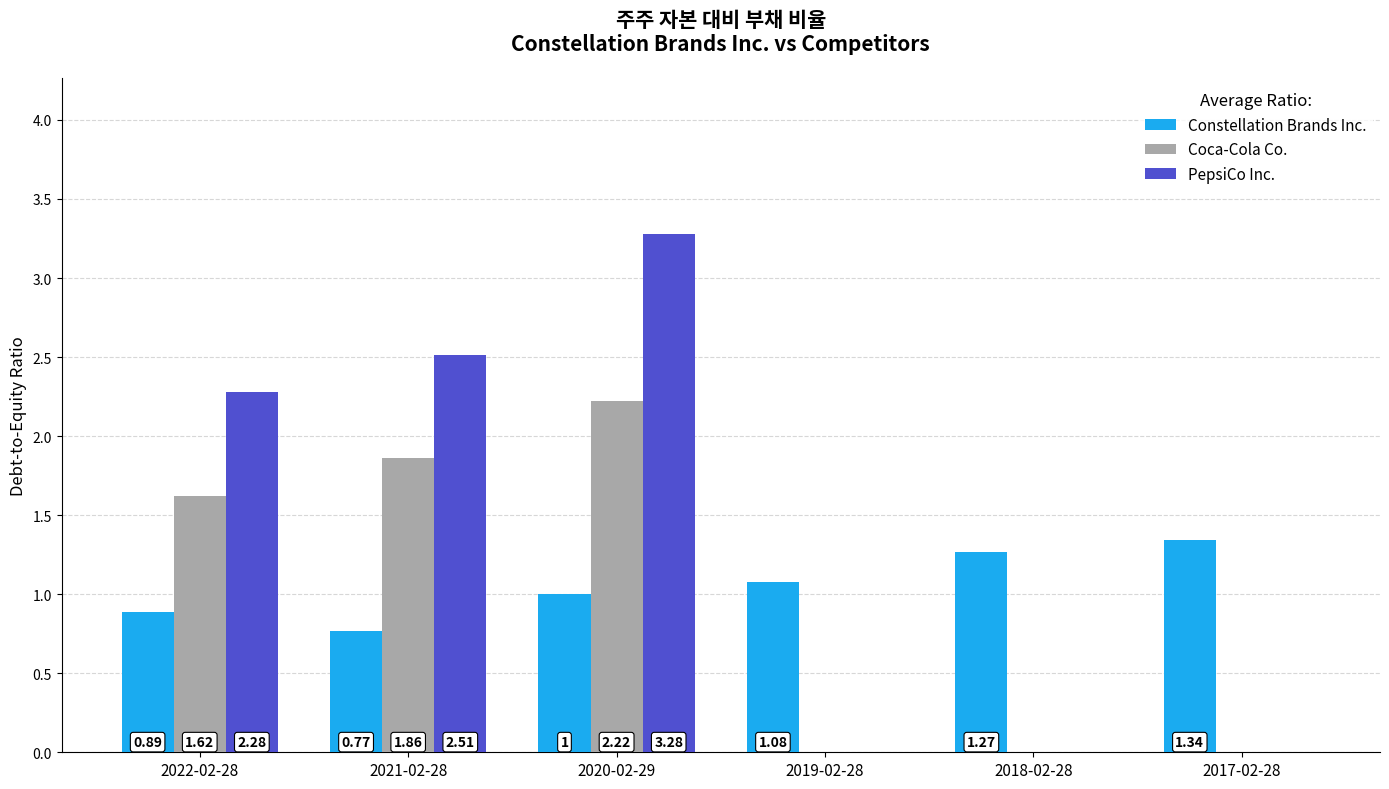

Which series has the largest total across all categories?

PepsiCo Inc.